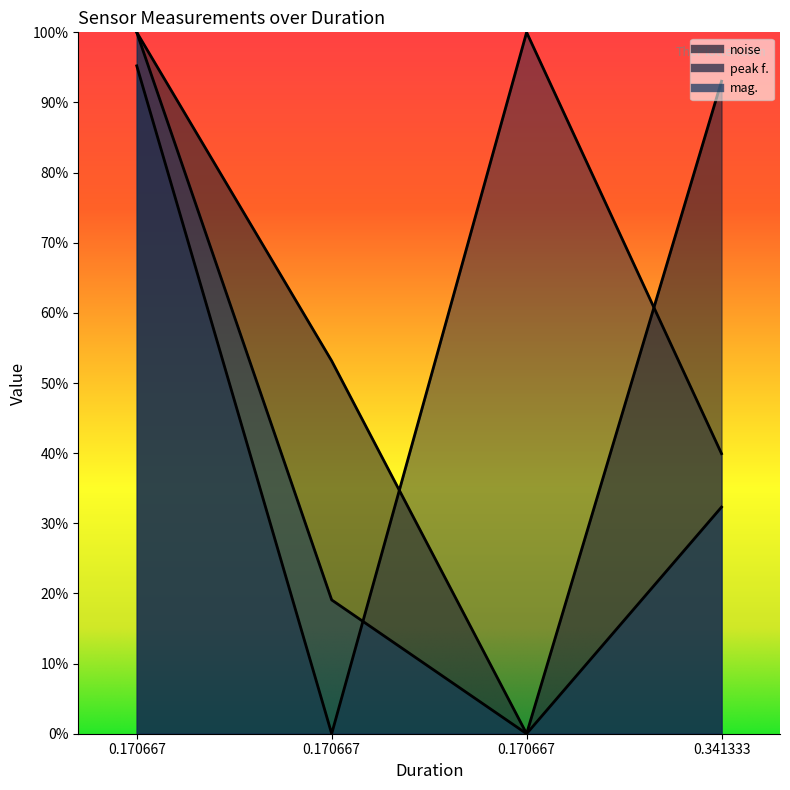

How many lines are shown in the chart?

3